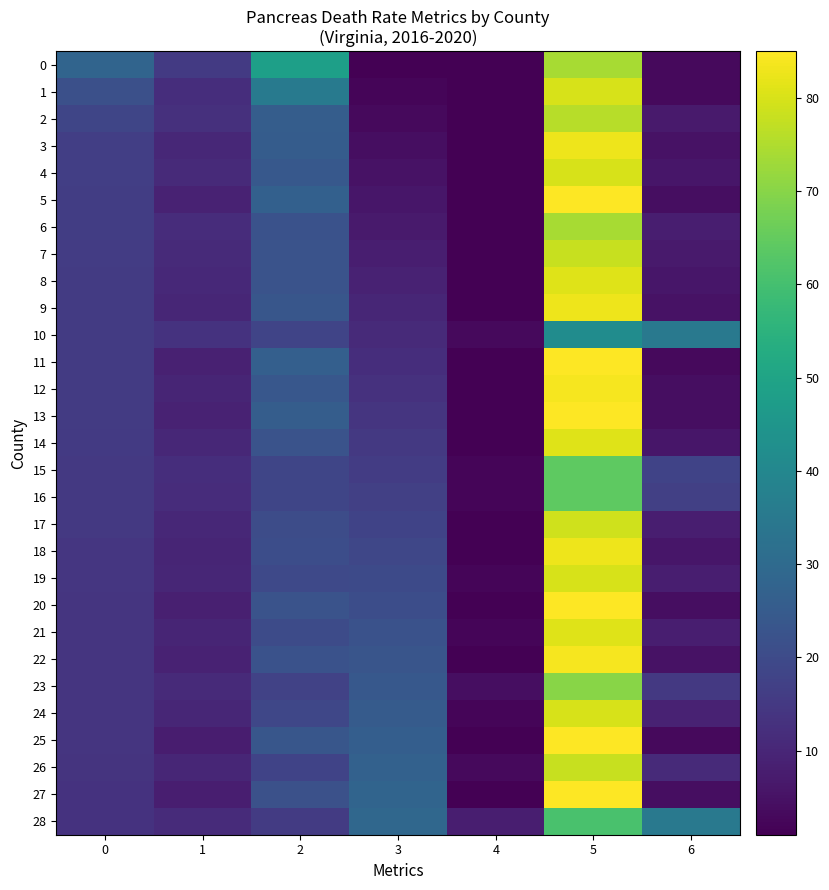

How many distinct data groups are displayed?

29